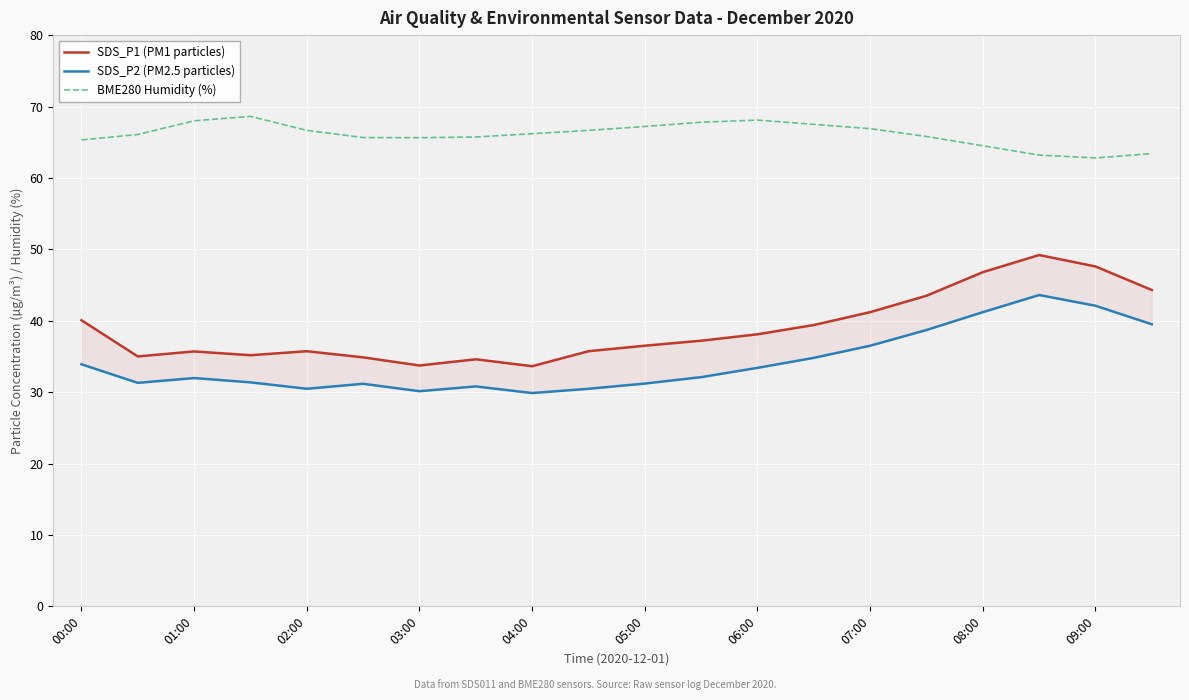

What are all the series names shown in the legend?

SDS_P1 (PM1 particles), SDS_P2 (PM2.5 particles), BME280 Humidity (%)